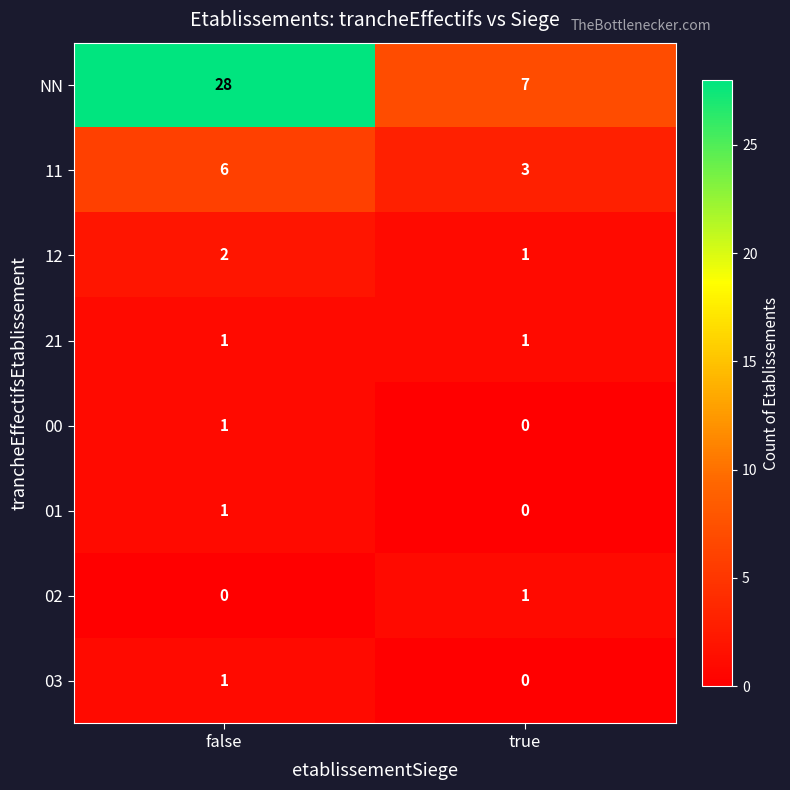

List the labels in order of NN value, largest first.

false, true